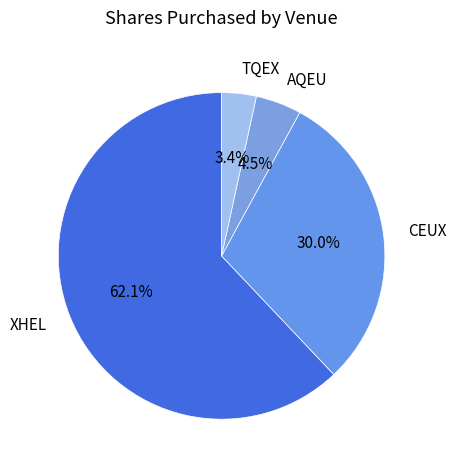

Which slice is the smallest?

TQEX